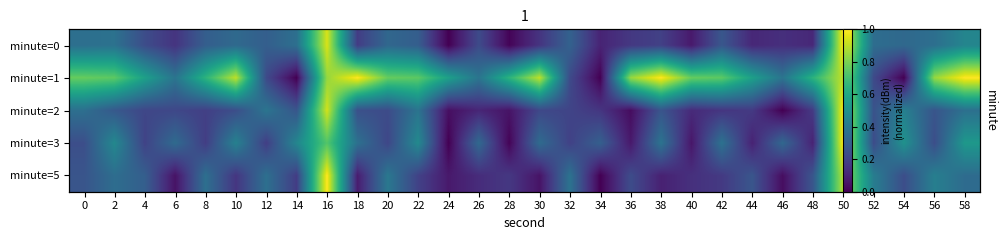

What is the total value across all series at 6?

1.1